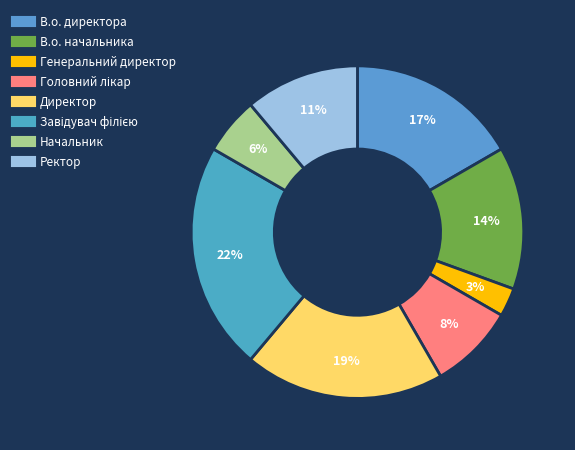

To the nearest percent, what is the average slice percentage?

12%